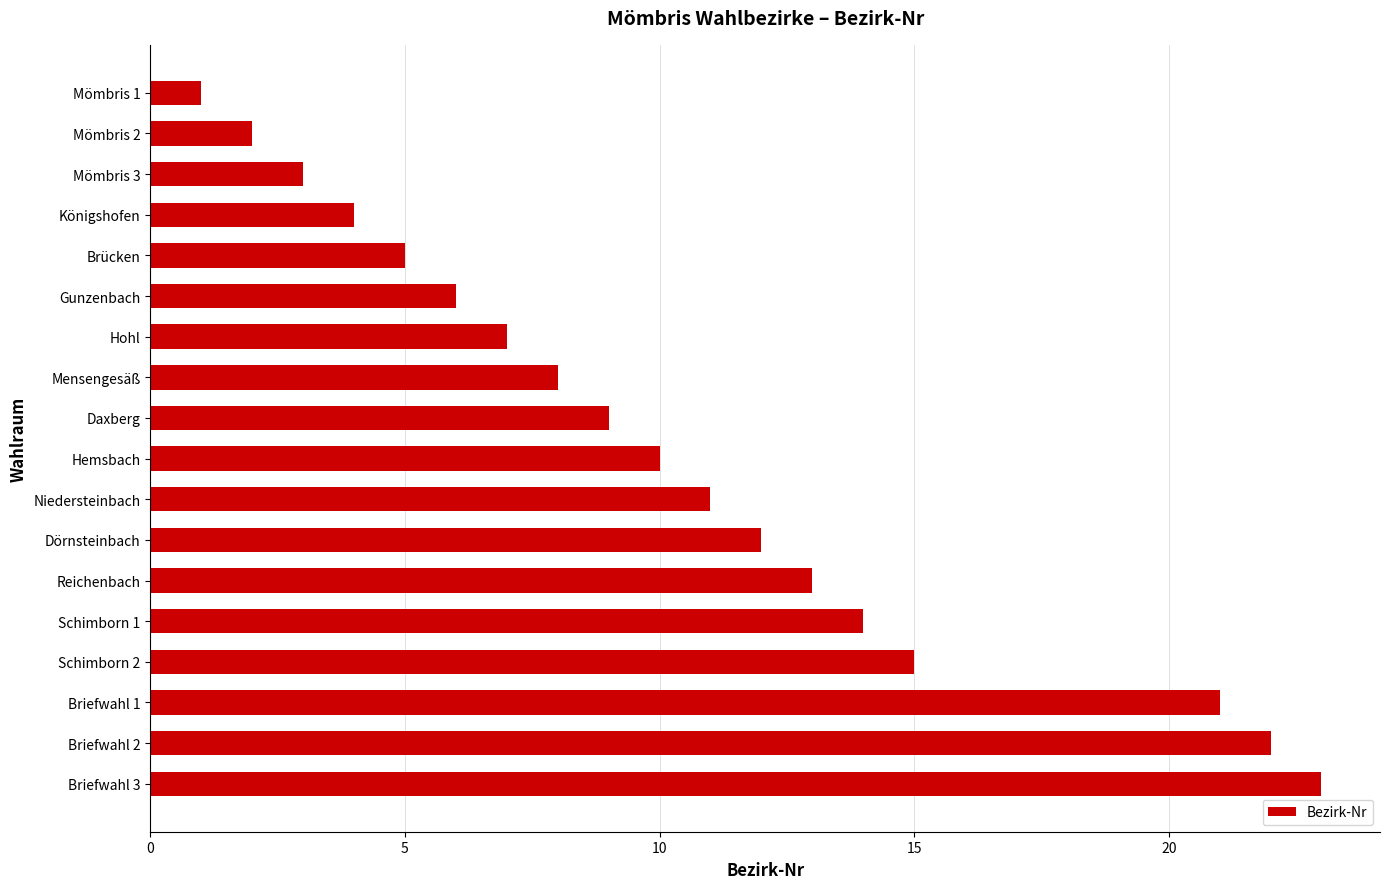

What is the change in value from Niedersteinbach to Schimborn 2?

+4